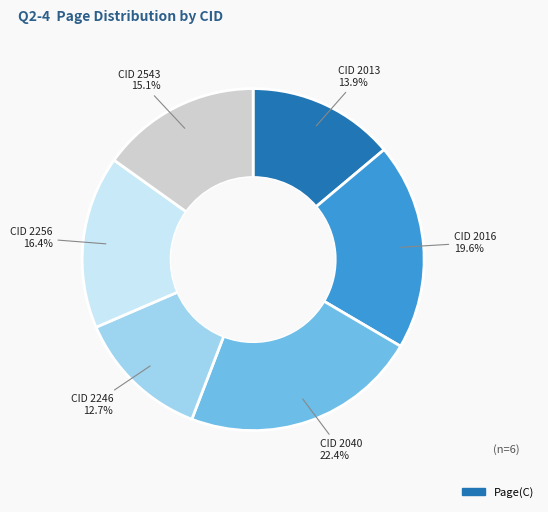

Is there any slice that represents more than half of the pie?

No